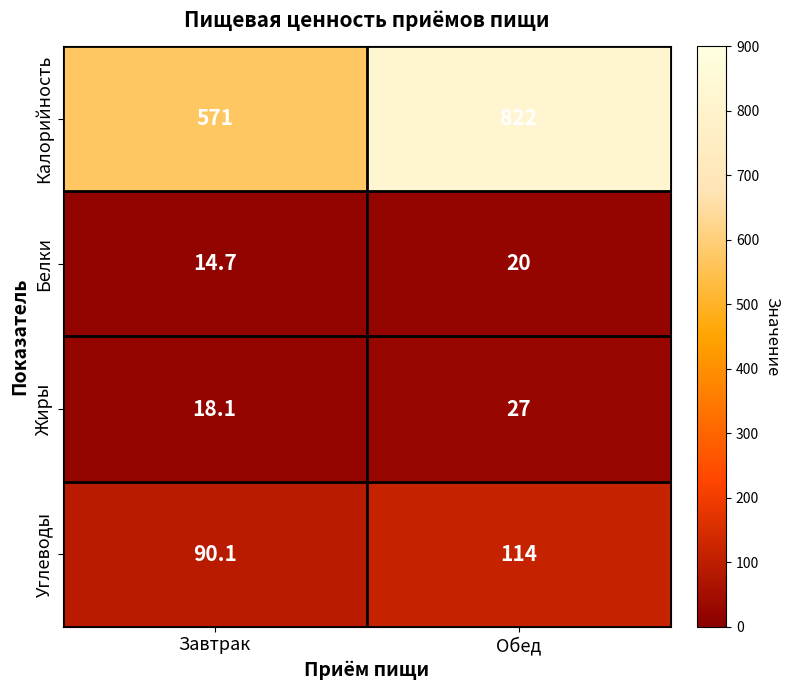

What is the minimum value shown in the chart?

14.7